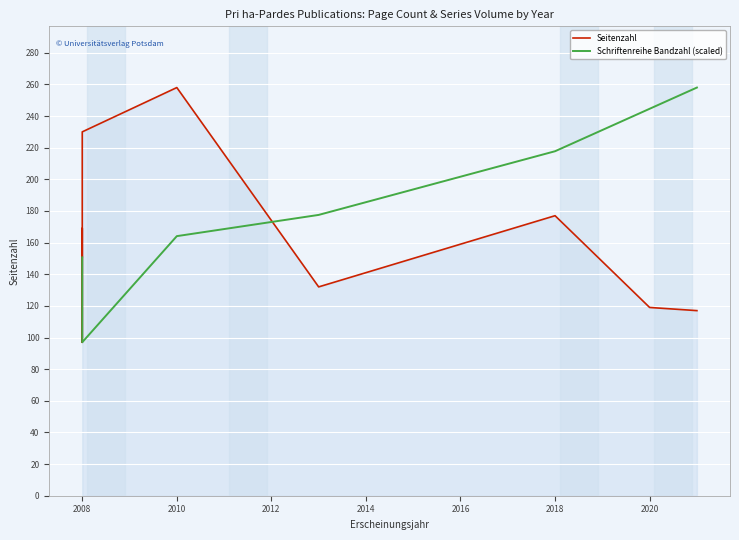

The value of Seitenzahl at 2010 is 173.9. True or false?

False